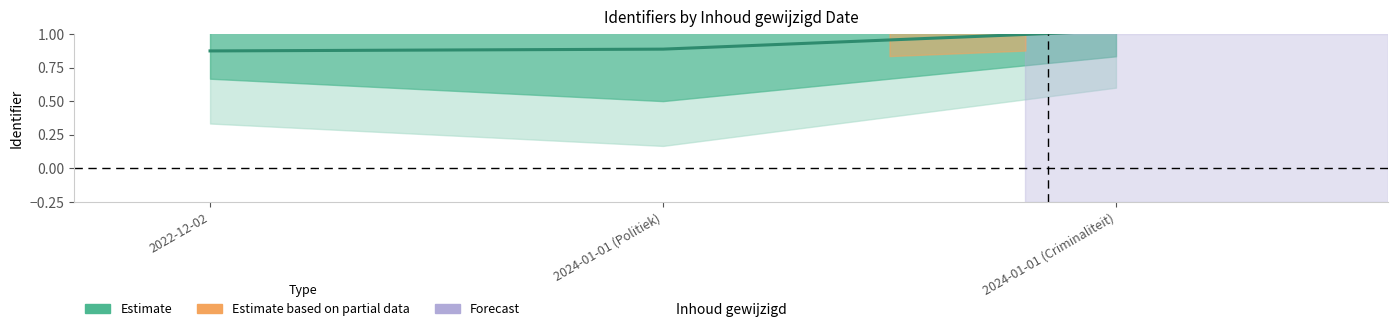

What is the label of the 1st point from the left?

2022-12-02